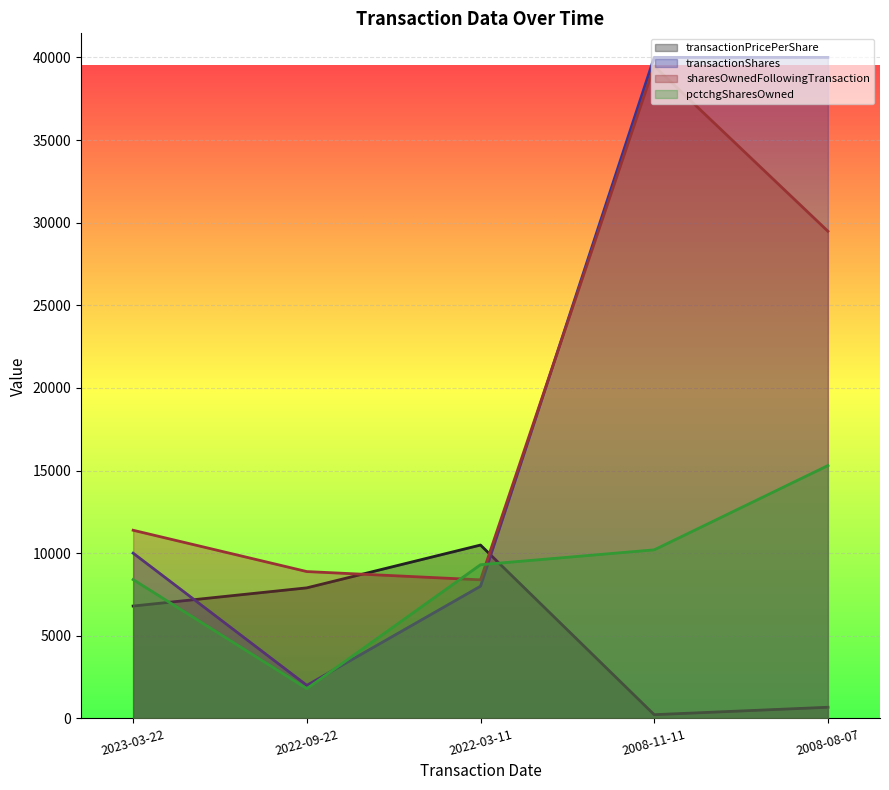

Which series changed the most between 2022-03-11 and 2008-11-11?

transactionShares